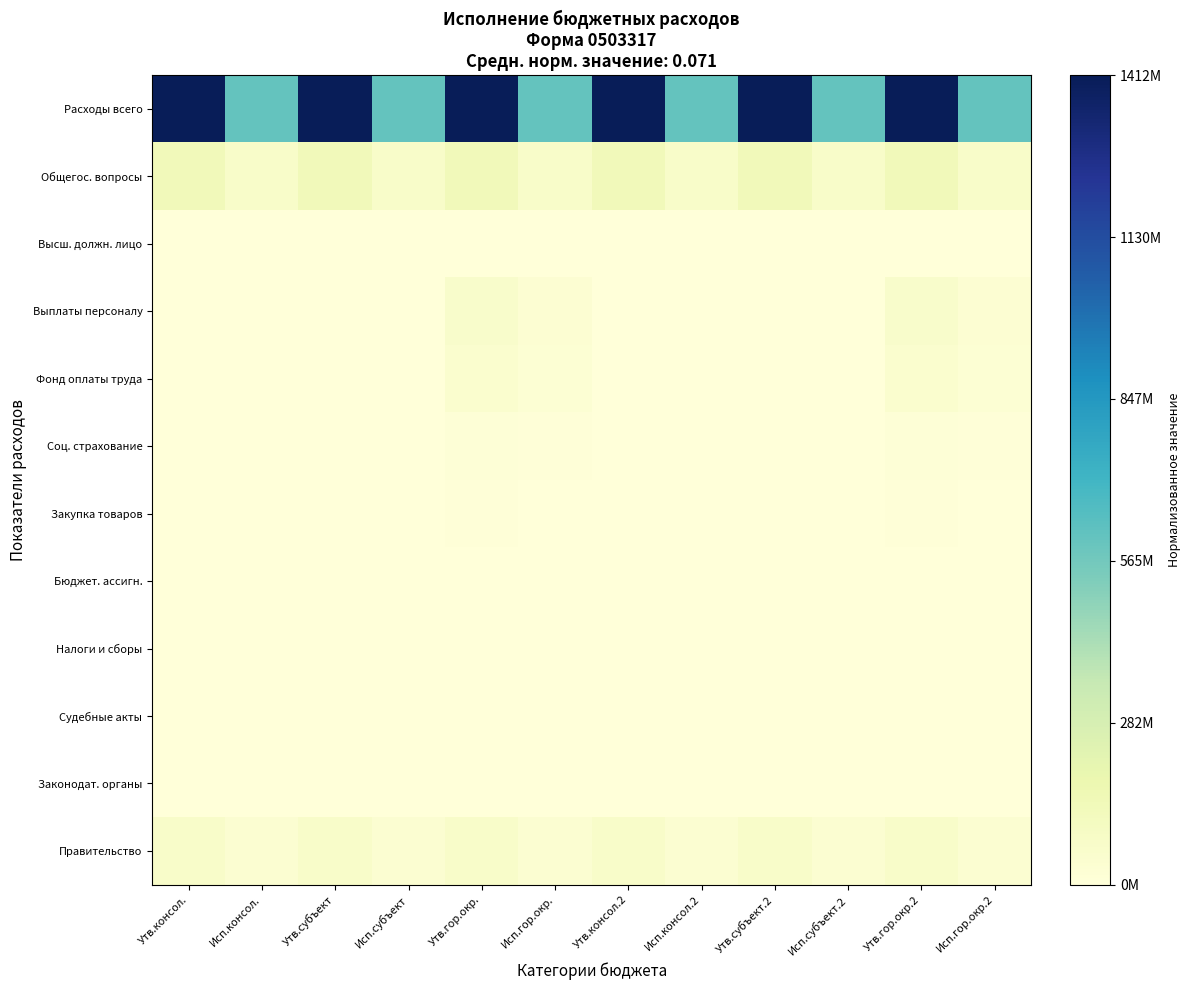

What is the total value across all series at Утв.консол.?

1.2